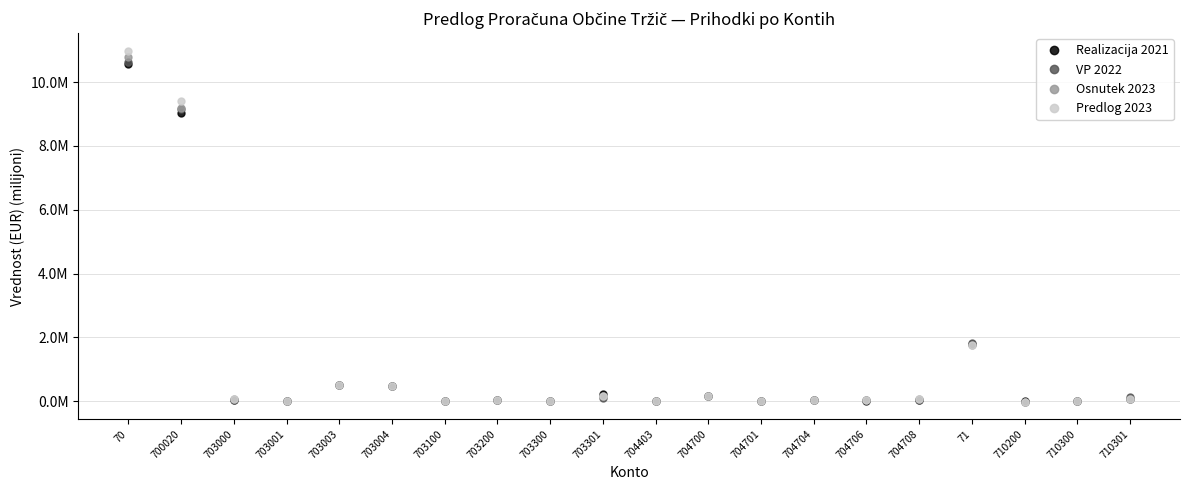

What are all the series names shown in the legend?

Realizacija 2021, VP 2022, Osnutek 2023, Predlog 2023